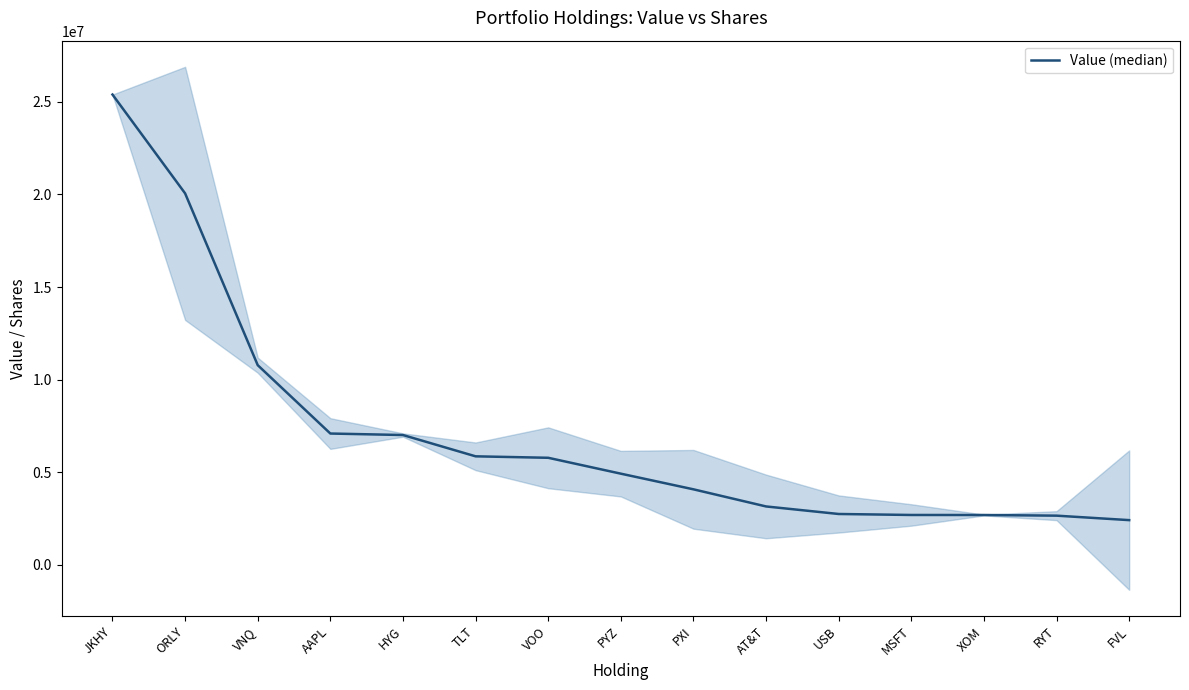

What is the change in value from HYG to PYZ?

-2085000